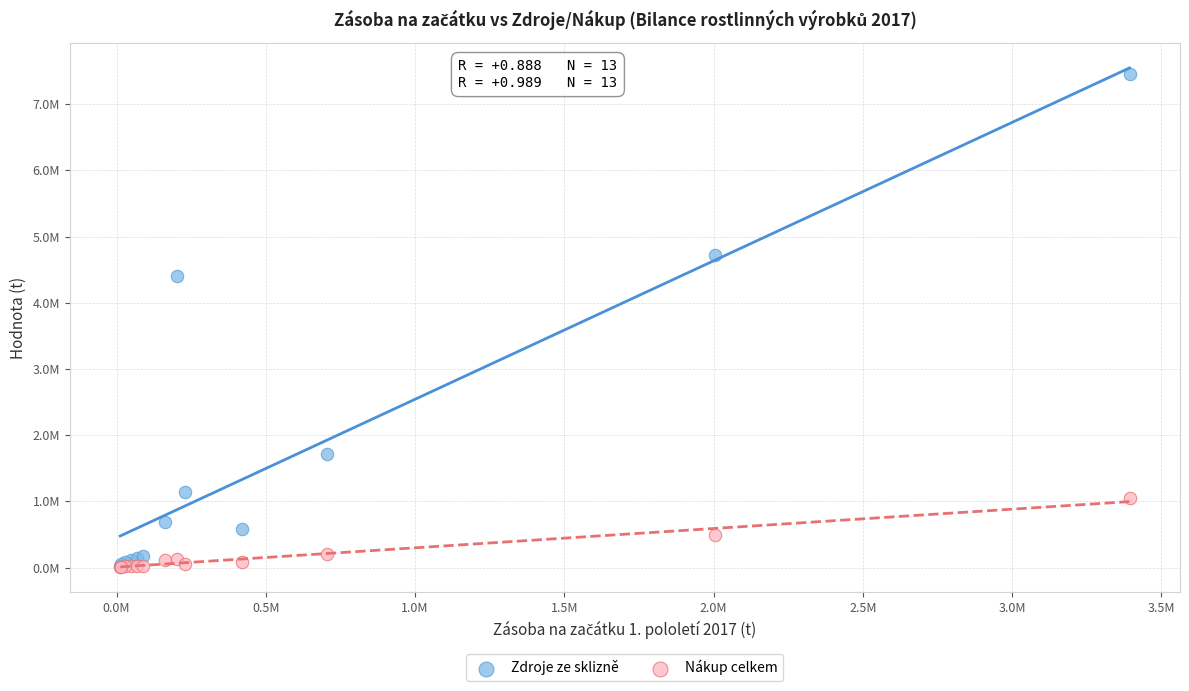

Which series has the widest spread of Y values?

Zdroje ze sklizně